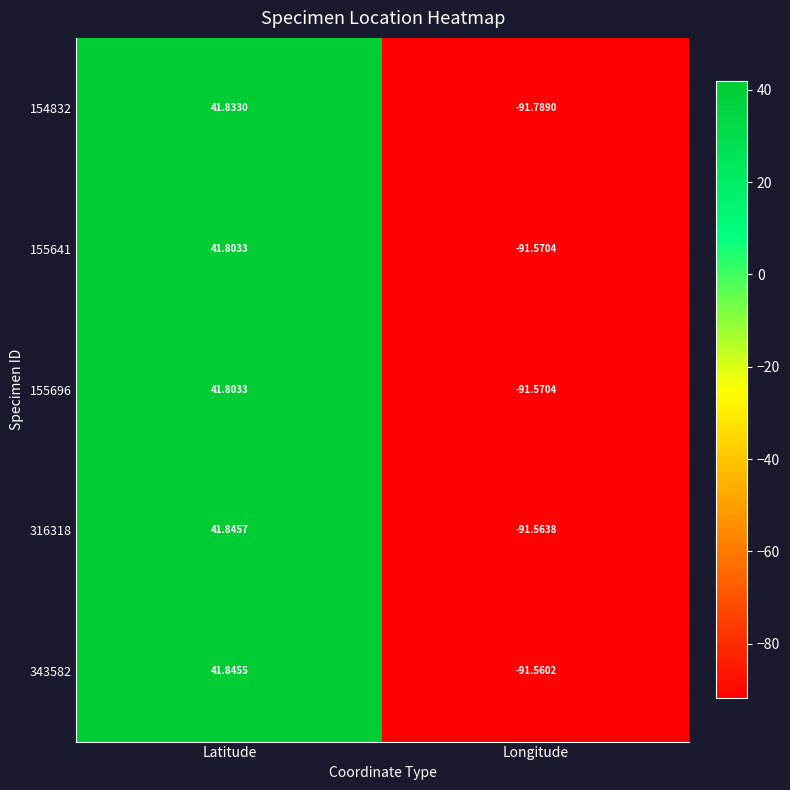

Is the value of 154832 at Longitude greater than the value of 343582 at Latitude?

No